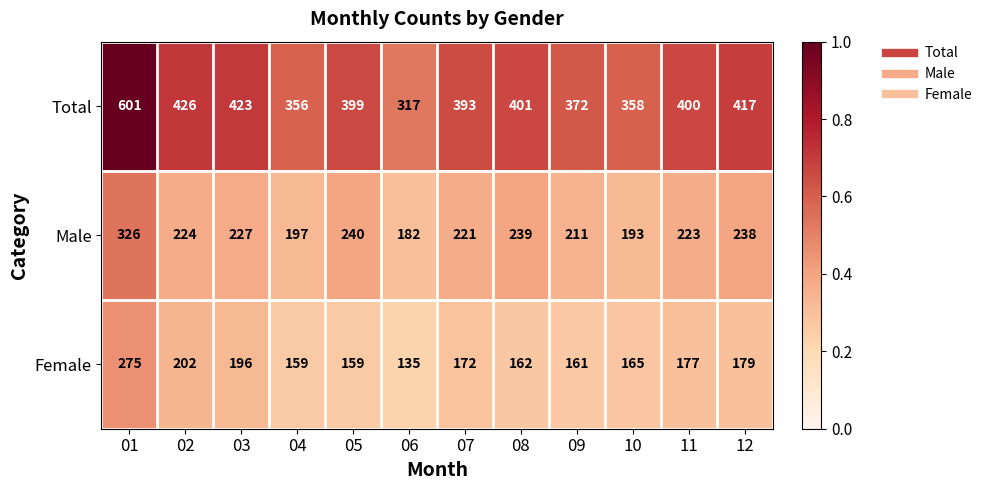

What value does the Male series have at 04?

197